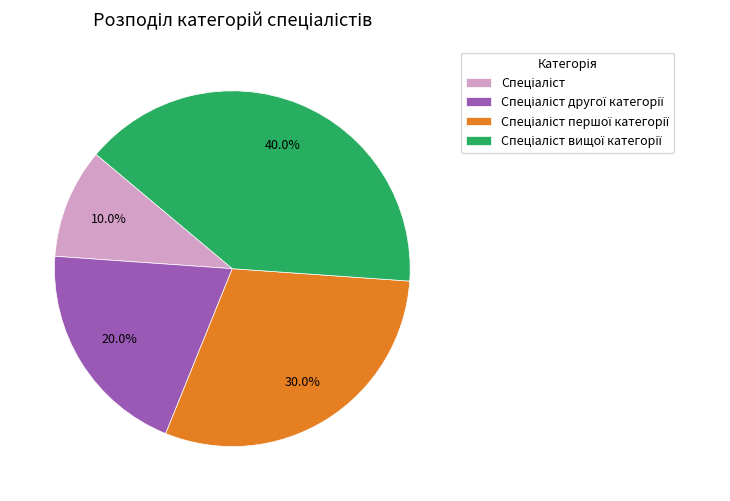

To the nearest percent, what is the average slice percentage?

25%